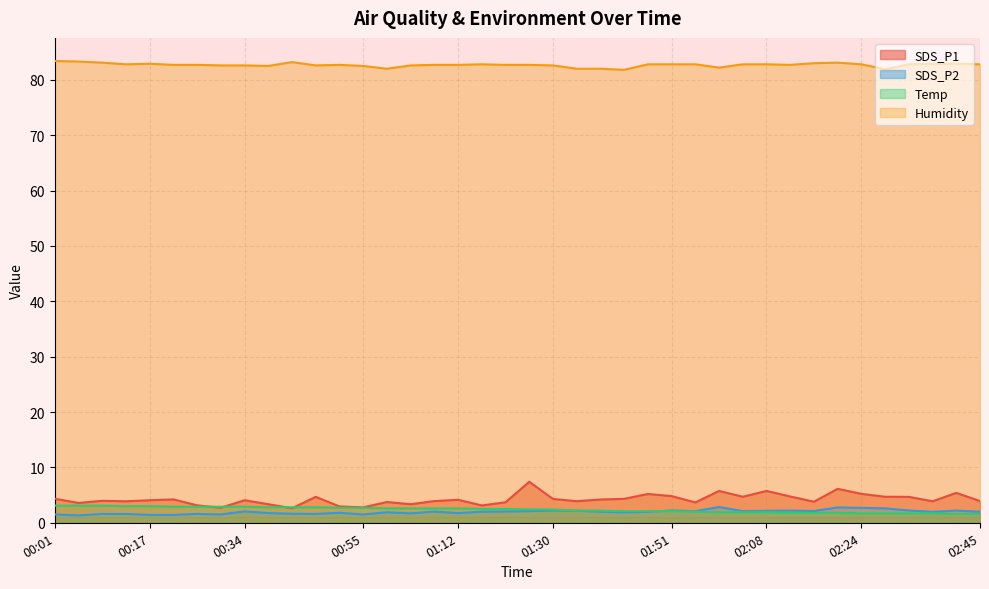

At how many categories does at least one series exceed 25?

40